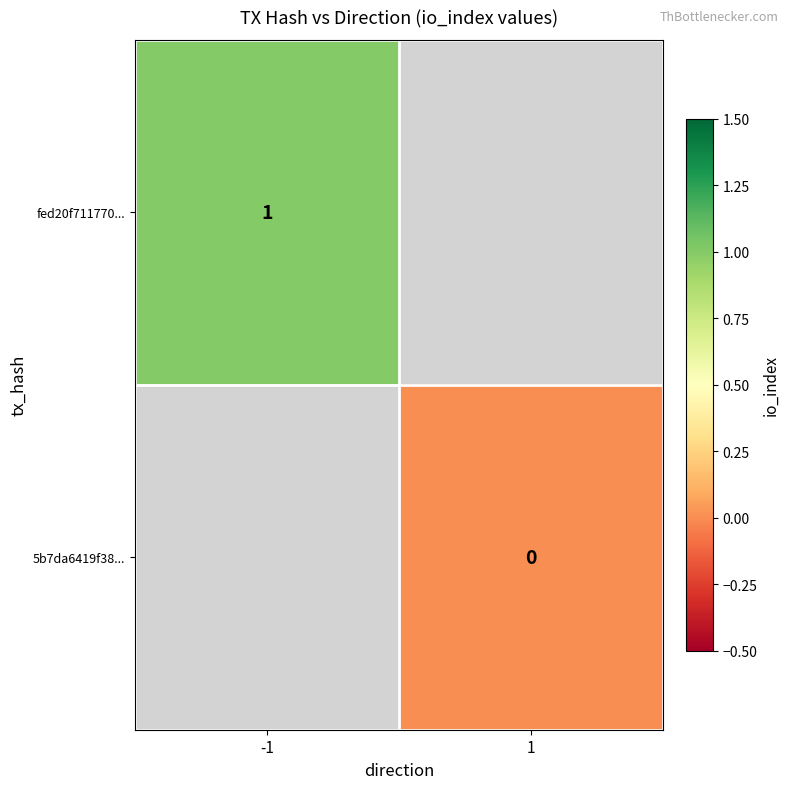

The value of fed20f711770... at -1 is 2. True or false?

False